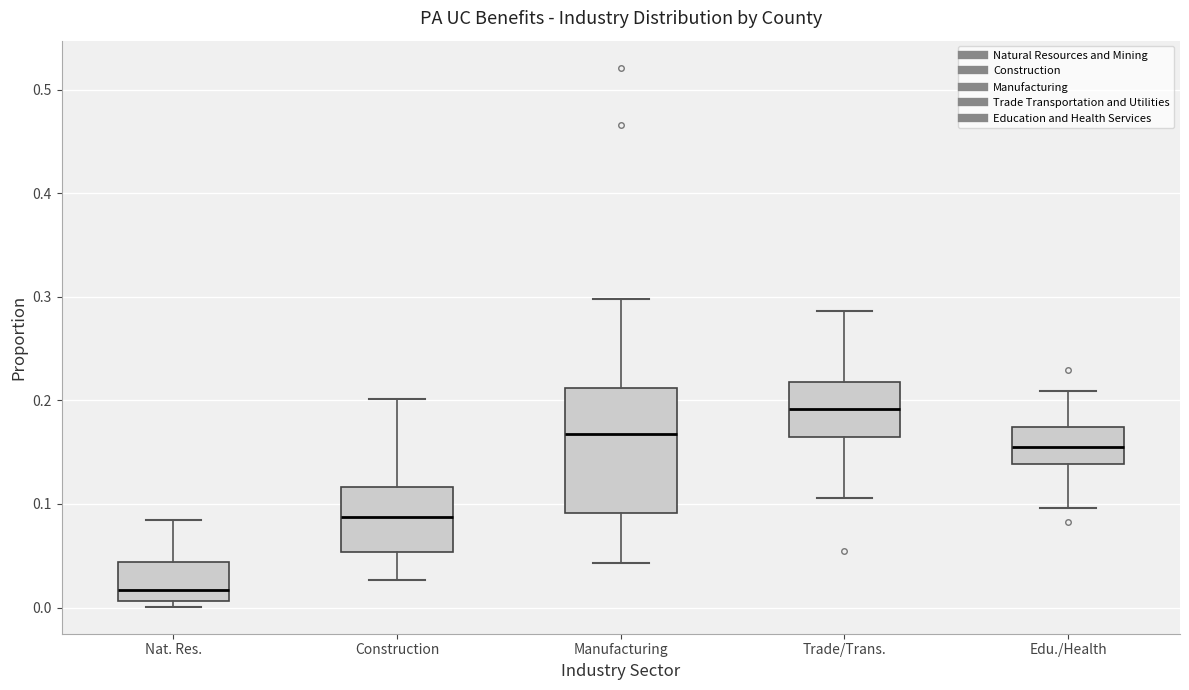

Reading left to right, read every box against the y-axis: the position of its median line, the range the box covers, and the ends of its whiskers. The values are not printed on the chart, so give them approximately, as read against the axis.

Nat. Res.: median 0.02, box 0.01 to 0.04, whiskers 0.00 to 0.08
Construction: median 0.09, box 0.05 to 0.12, whiskers 0.03 to 0.20
Manufacturing: median 0.17, box 0.09 to 0.21, whiskers 0.04 to 0.30
Trade/Trans.: median 0.19, box 0.16 to 0.22, whiskers 0.11 to 0.29
Edu./Health: median 0.15, box 0.14 to 0.17, whiskers 0.10 to 0.21